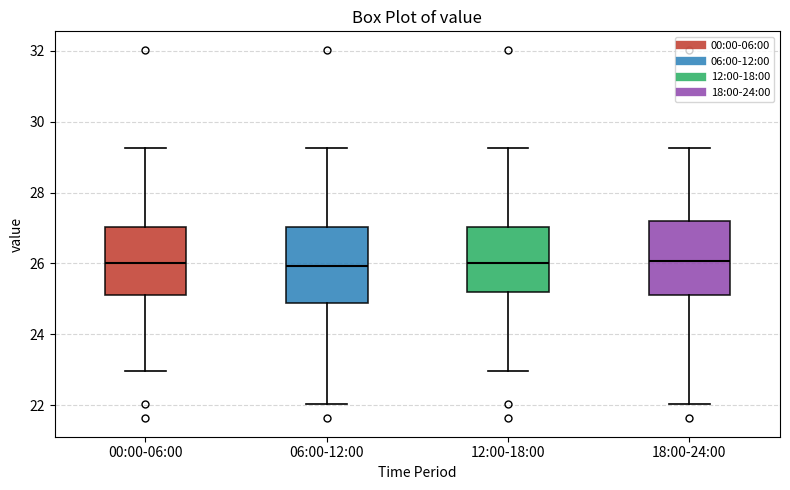

Reading left to right, transcribe this box plot: for each box, give where its median line is, the range the box spans, and where its two whiskers end, as read against the y-axis. The values are not printed on the chart, so give them approximately, as read against the axis.

00:00-06:00: median 26.0, box 25.2 to 27.0, whiskers 23.0 to 29.2
06:00-12:00: median 26.0, box 24.8 to 27.0, whiskers 22.0 to 29.2
12:00-18:00: median 26.0, box 25.2 to 27.0, whiskers 23.0 to 29.2
18:00-24:00: median 26.0, box 25.2 to 27.2, whiskers 22.0 to 29.2